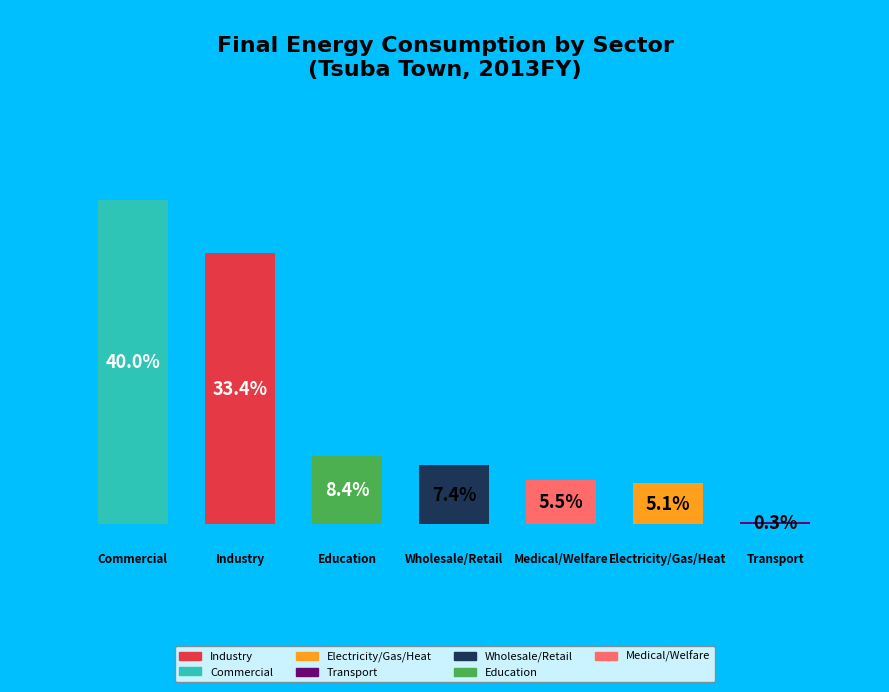

How many slices are in this pie chart?

7